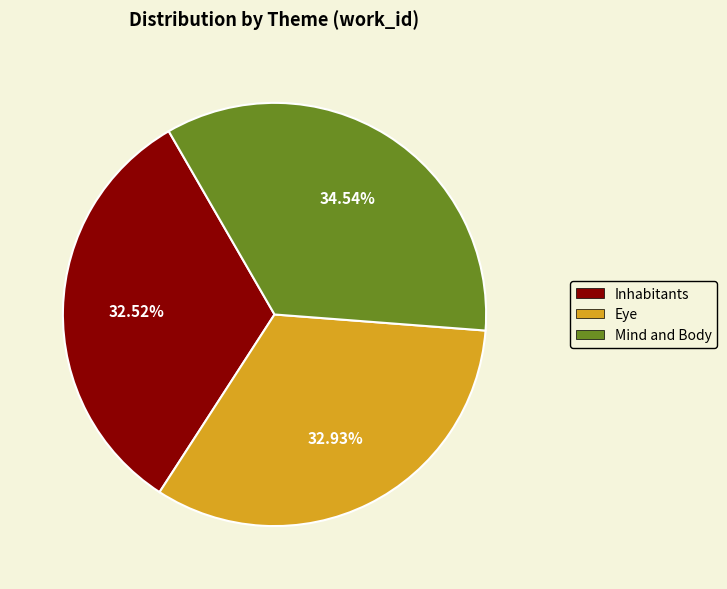

Which slice is the largest?

Mind and Body